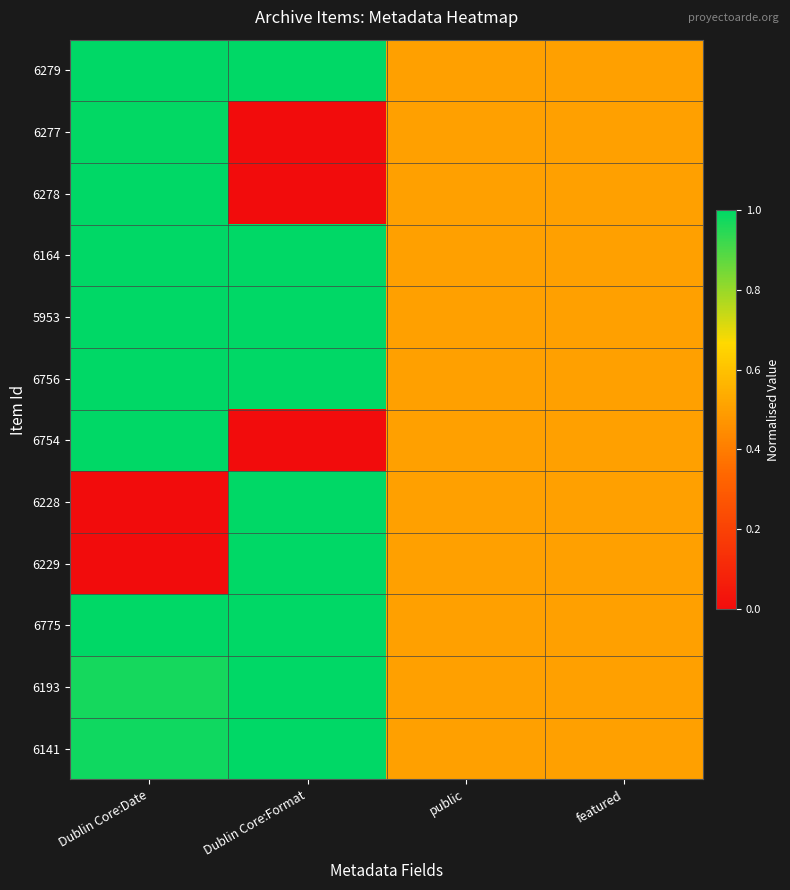

List the series in order of their peak value, highest first.

6279, 6278, 6164, 5953, 6756, 6228, 6229, 6775, 6193, 6141, 6754, 6277